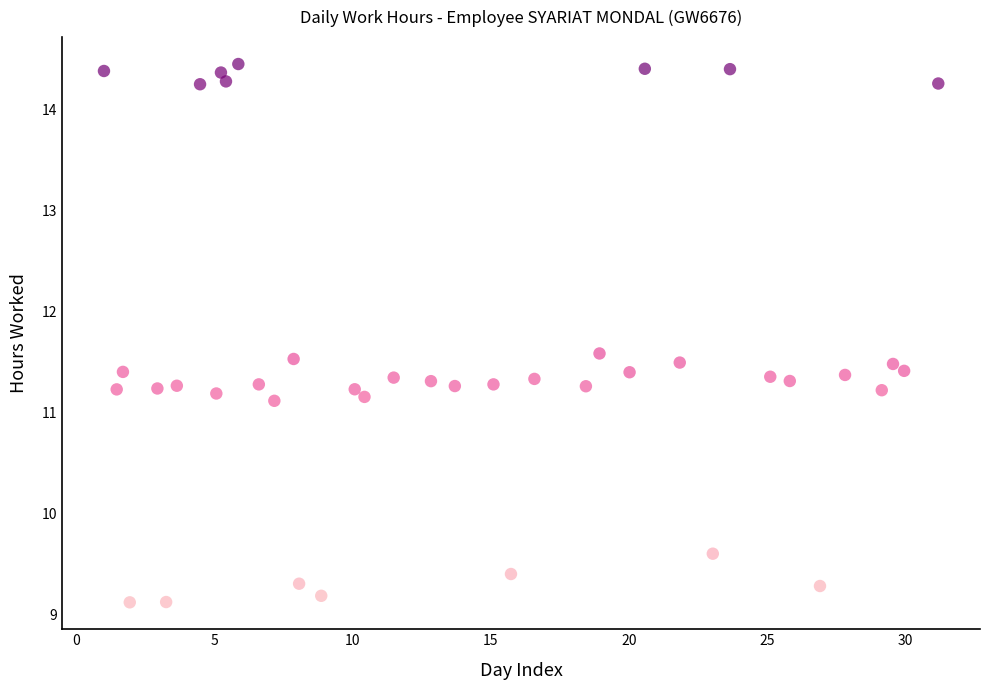

What is the range of X values (max minus min)?

30.2